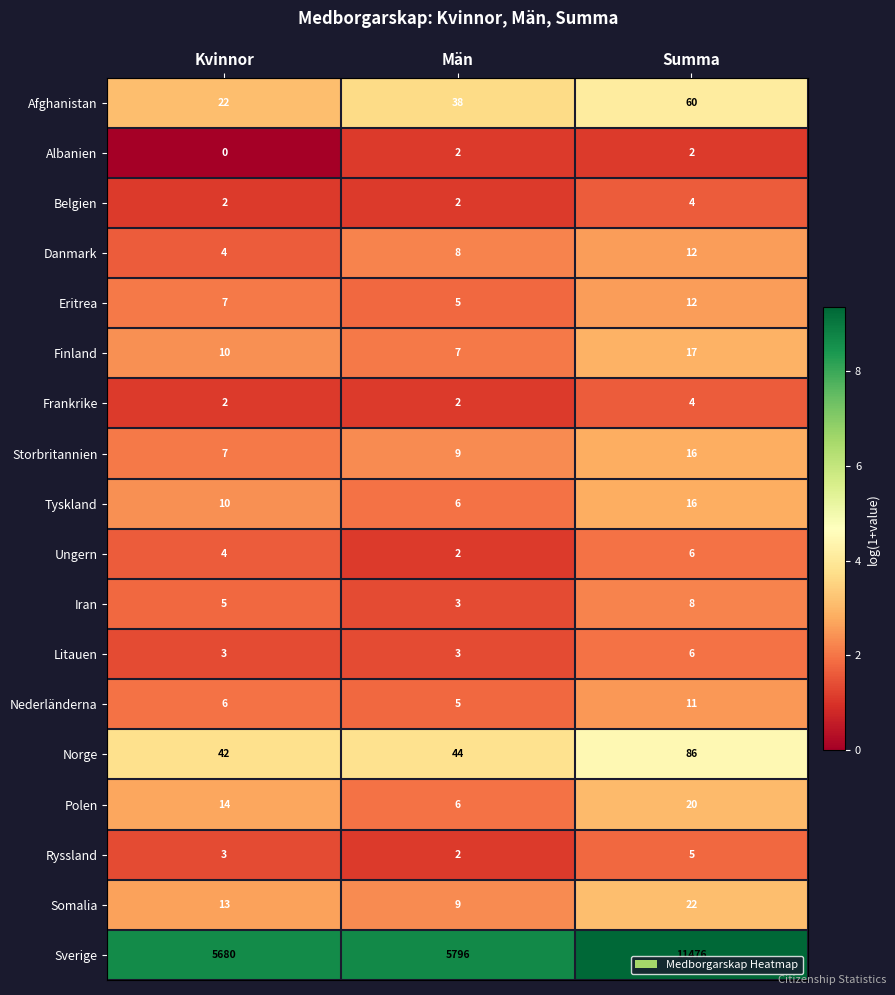

What is the average value of the Litauen series?

4